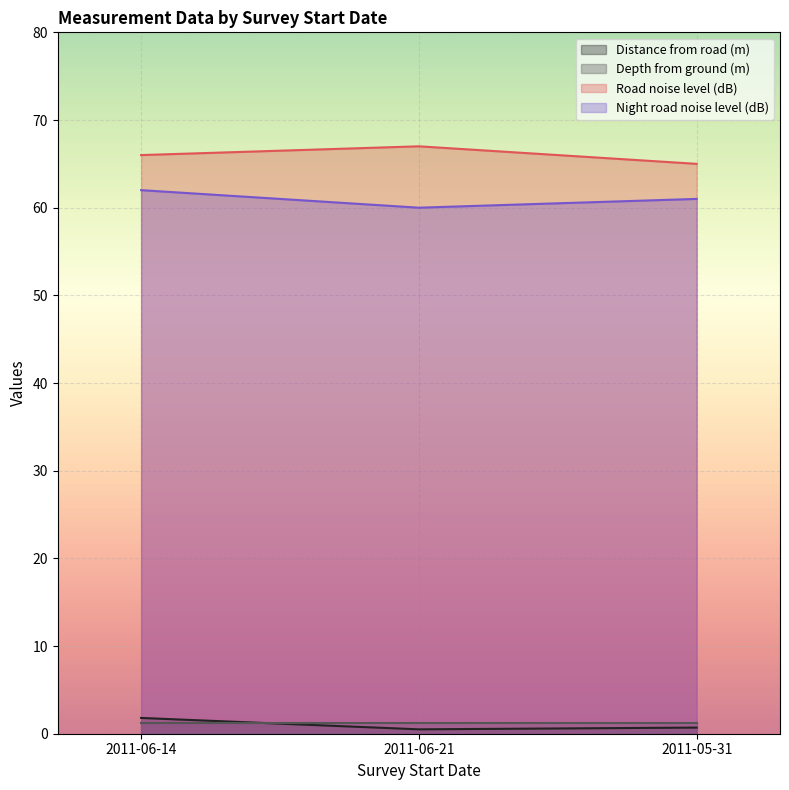

Where is Road noise level (dB) nearest to the value 66?

2011-06-14